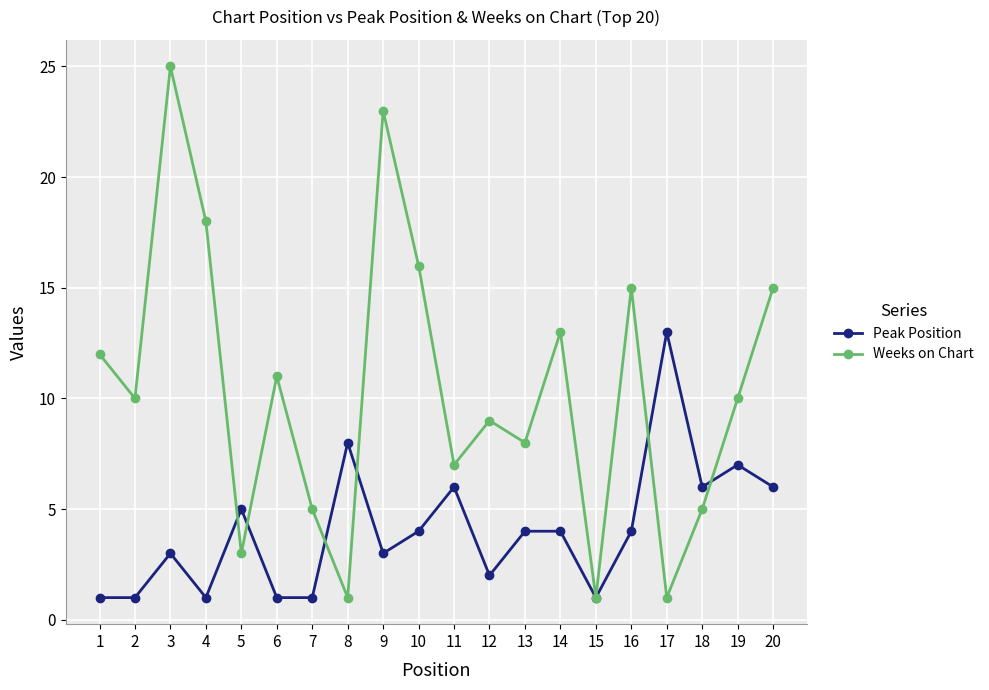

Is it true that Weeks on Chart equals 1 at 15?

True